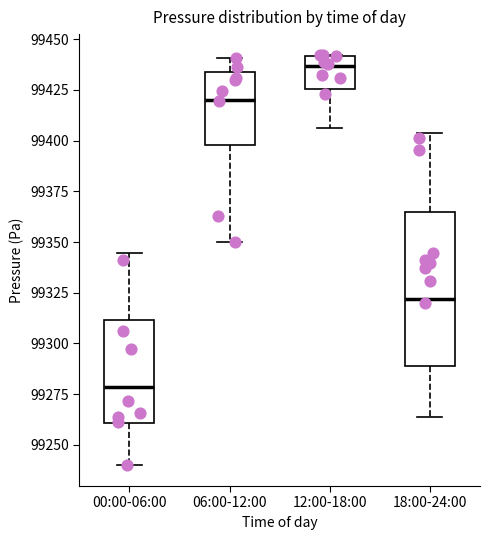

Reading left to right, read every box against the y-axis: the position of its median line, the range the box covers, and the ends of its whiskers. The values are not printed on the chart, so give them approximately, as read against the axis.

00:00-06:00: median 99280, box 99260 to 99310, whiskers 99240 to 99345
06:00-12:00: median 99420, box 99400 to 99435, whiskers 99350 to 99440
12:00-18:00: median 99435, box 99425 to 99440, whiskers 99405 to 99440
18:00-24:00: median 99320, box 99290 to 99365, whiskers 99265 to 99405